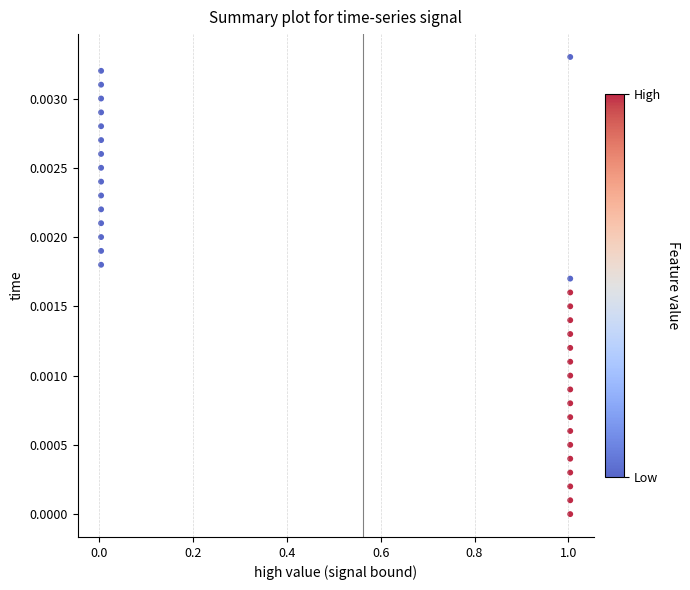

What is the range of X values (max minus min)?

1.0